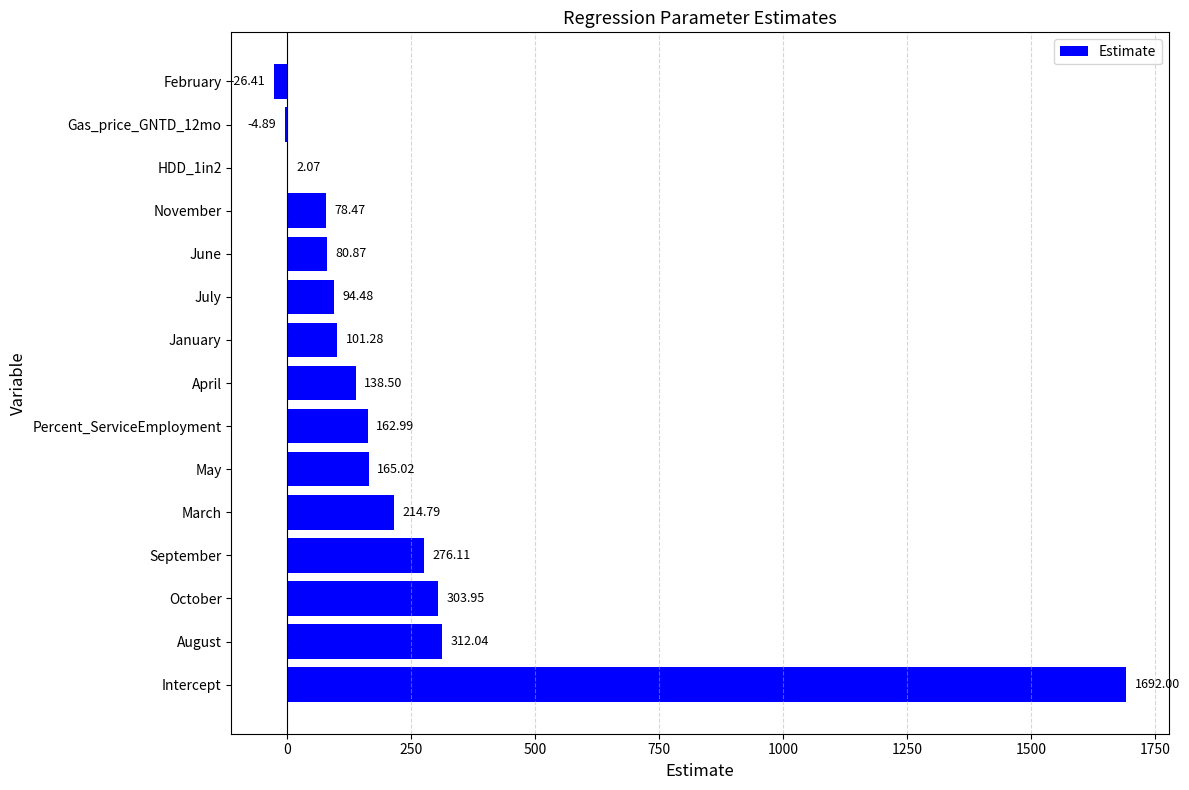

Which has a higher value, Gas_price_GNTD_12mo or November?

November